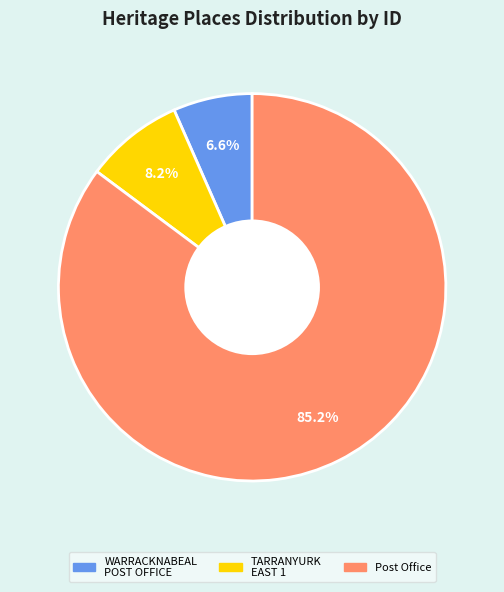

Is there any slice that represents more than half of the pie?

Yes